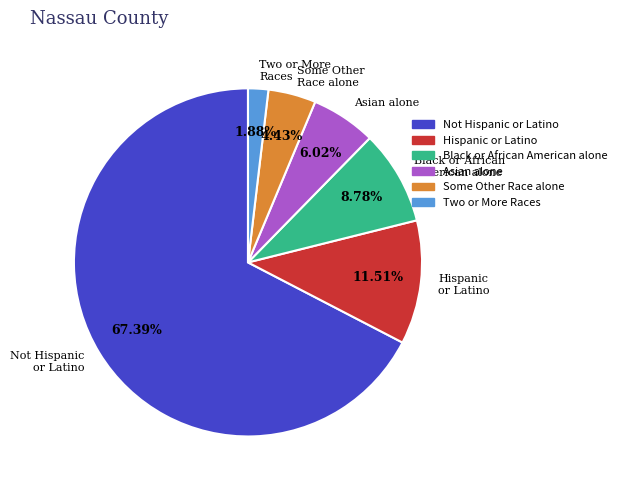

Which category has the biggest portion of the pie?

Not Hispanic or Latino